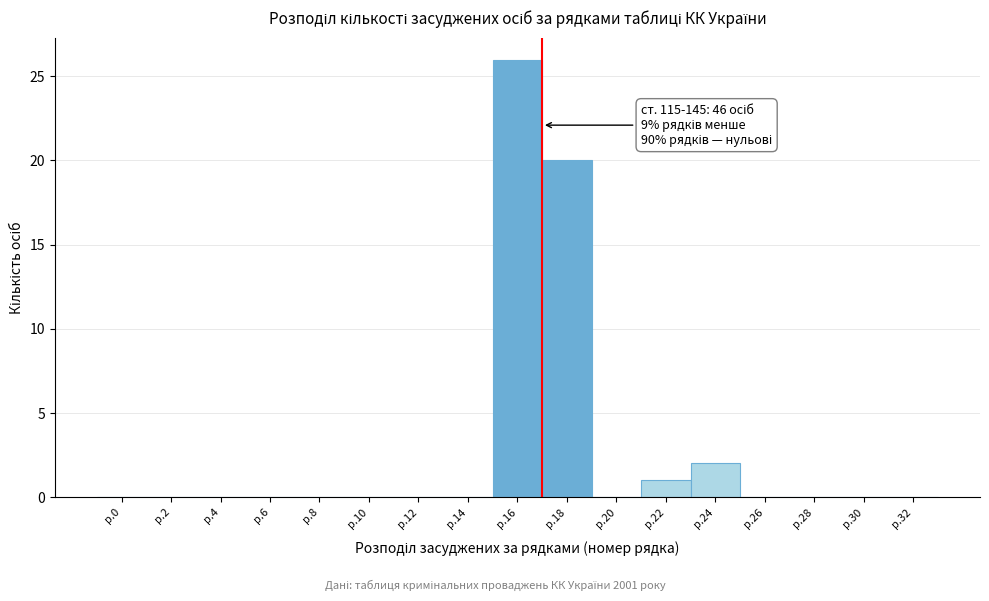

Reading left to right, transcribe all the data shown in this chart.

р.0=0	р.2=0	р.4=0	р.6=0	р.8=0	р.10=0	р.12=0	р.14=0	р.16=26	р.18=20	р.20=0	р.22=1	р.24=2	р.26=0	р.28=0	р.30=0	р.32=0